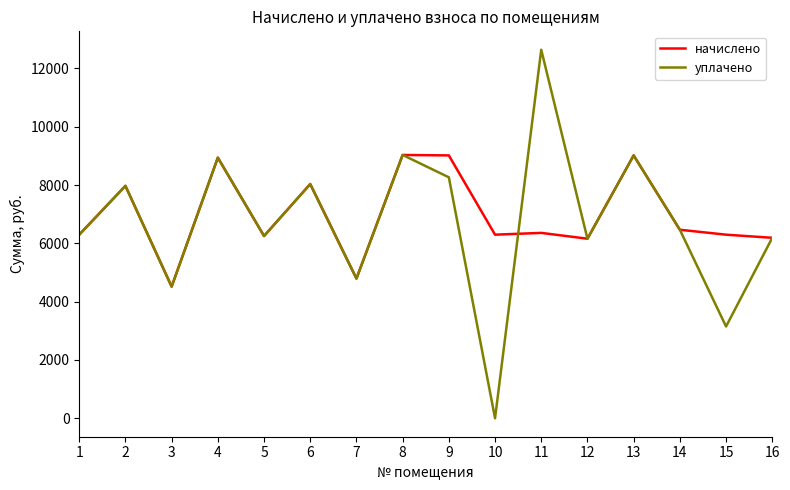

Where is the first local minimum for уплачено?

3